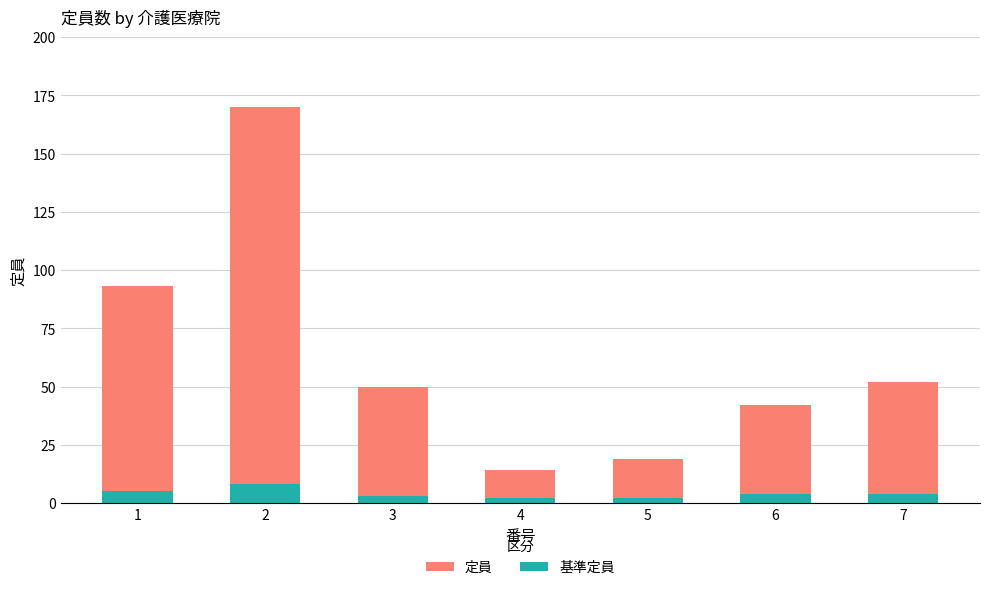

At which category is the sum across all series the highest?

2